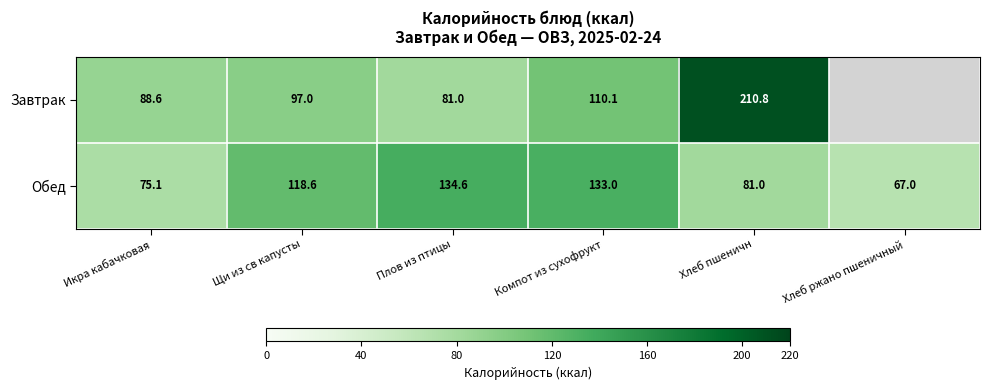

What is the difference between the highest and lowest values at Плов из птицы?

53.6